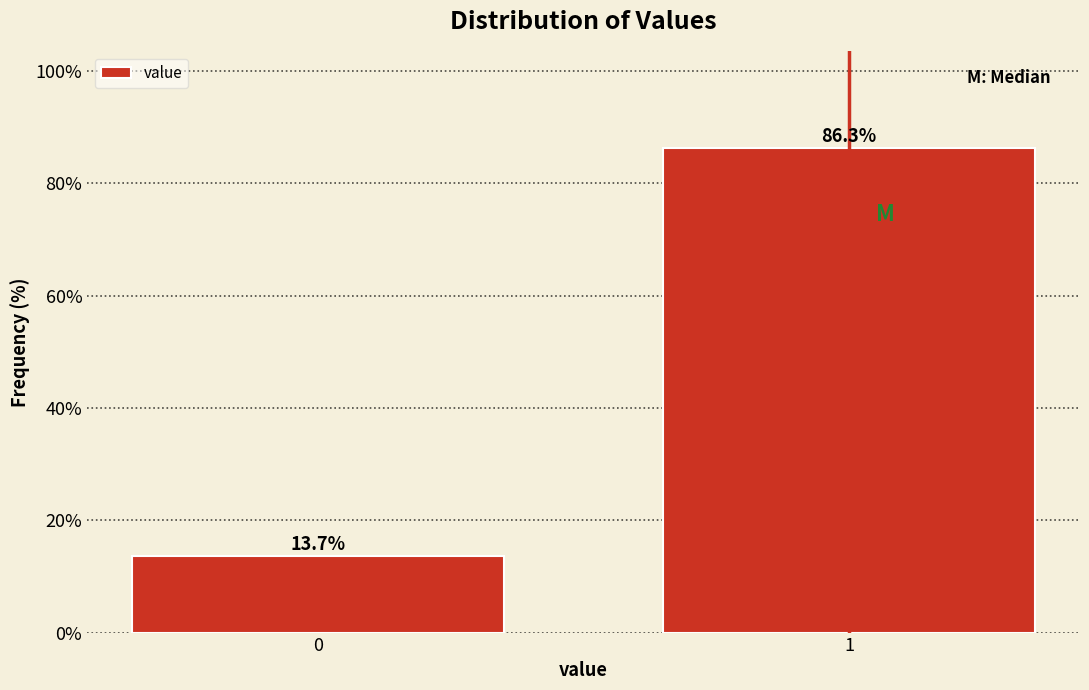

Reading right to left, transcribe all the data shown in this chart.

86.3	13.7